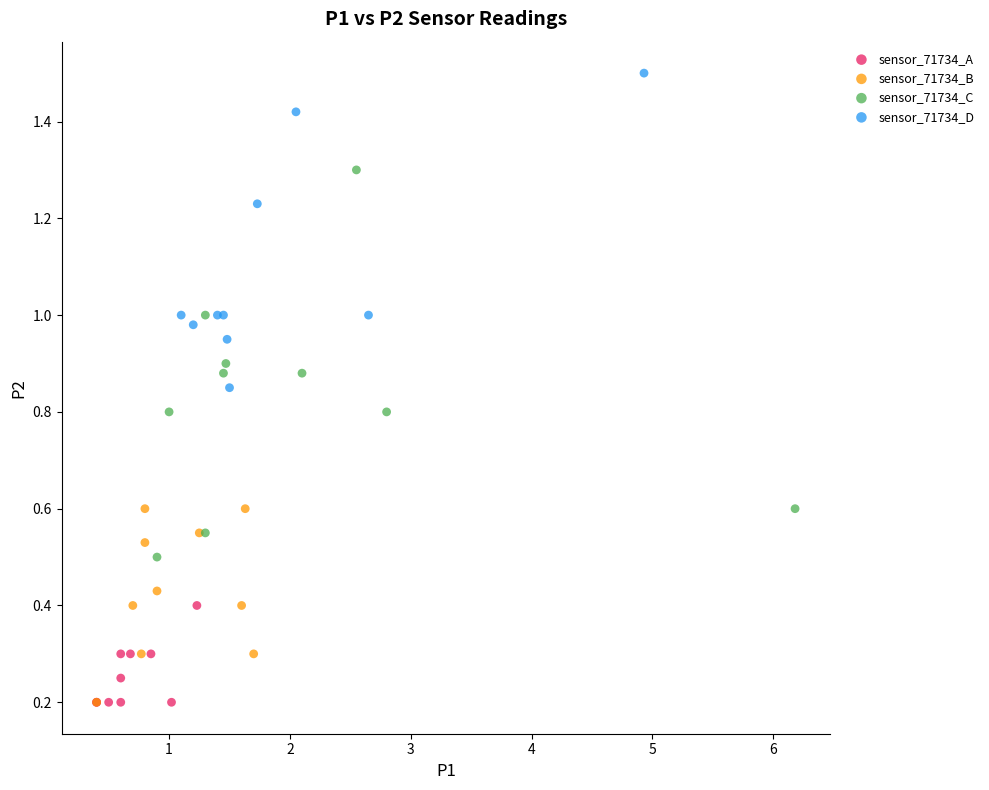

What are all the series names shown in the legend?

sensor_71734_A, sensor_71734_B, sensor_71734_C, sensor_71734_D